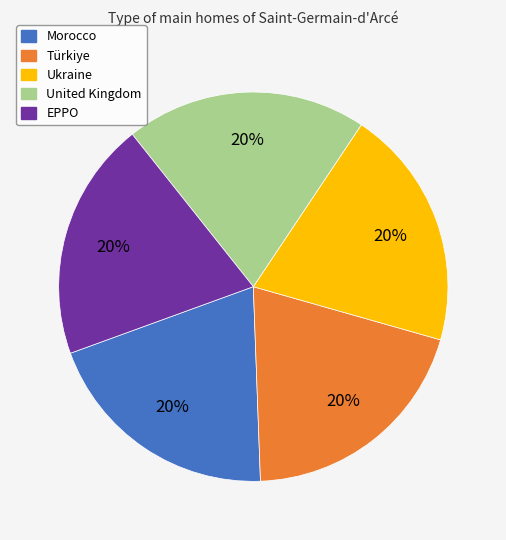

What is the ratio of the value at EPPO to the value at Türkiye?

1.0